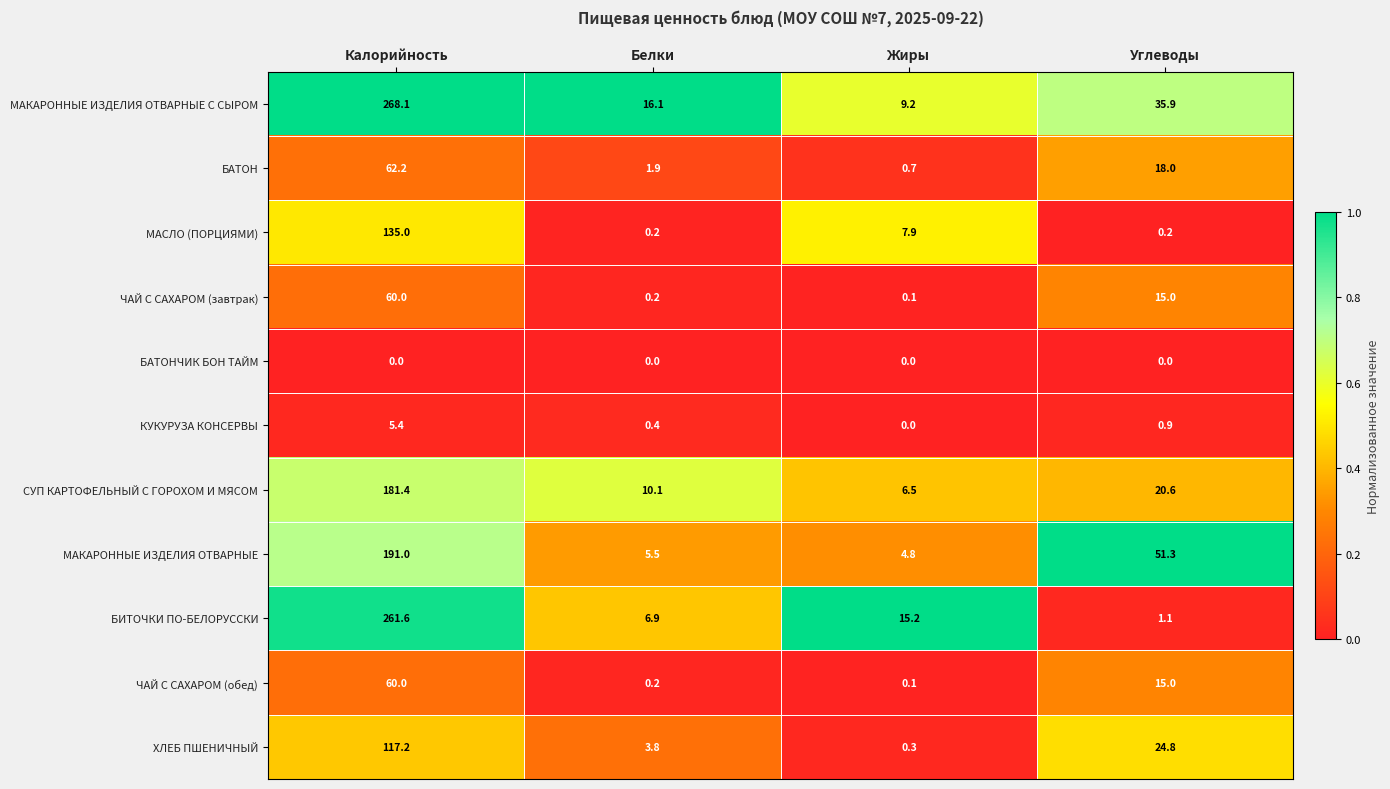

At how many categories does at least one series exceed 0?

4